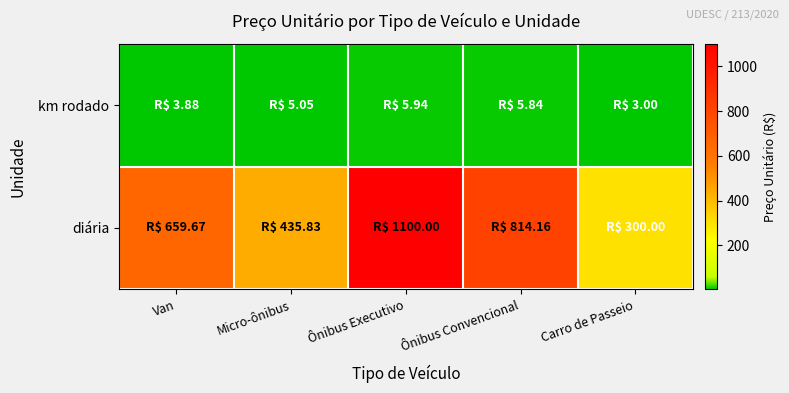

Reading left to right, list all the values displayed in this chart.

km rodado: Van=3.9	Micro-ônibus=5.0	Ônibus Executivo=5.9	Ônibus Convencional=5.8	Carro de Passeio=3.0
diária: Van=659.7	Micro-ônibus=435.8	Ônibus Executivo=1100.0	Ônibus Convencional=814.2	Carro de Passeio=300.0